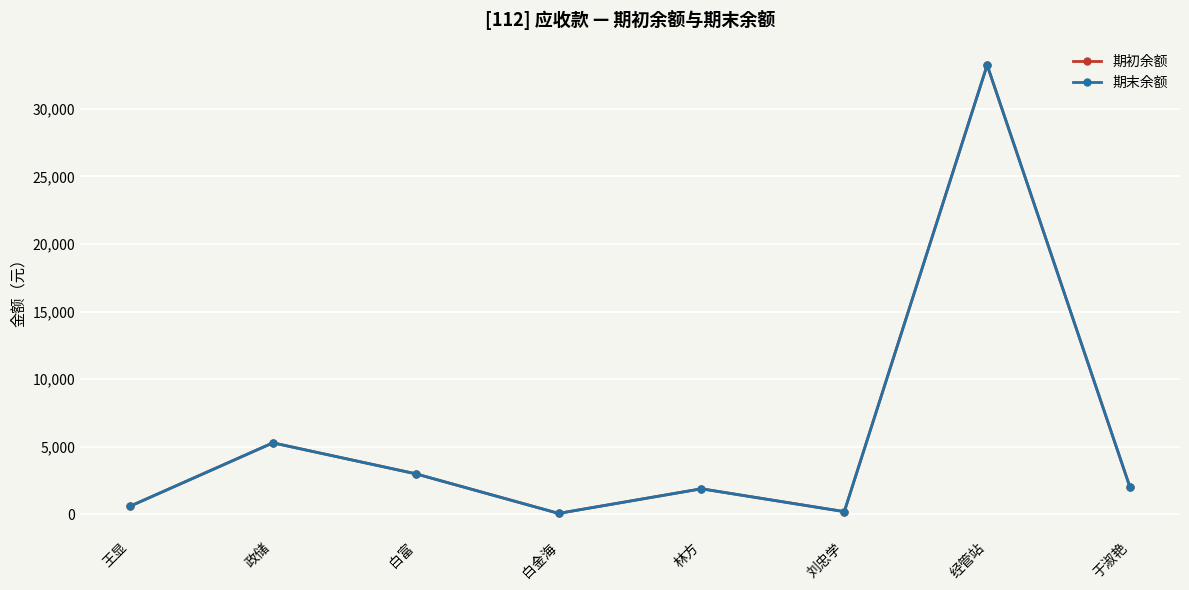

Is it true that 期初余额 equals 3000.0 at 白富?

True